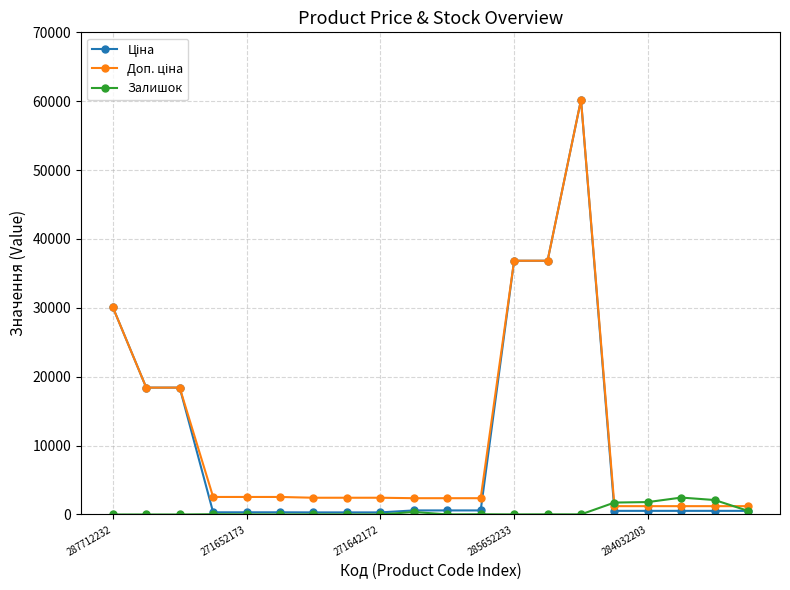

True or false: Залишок has more than 1 interior local peaks.

True